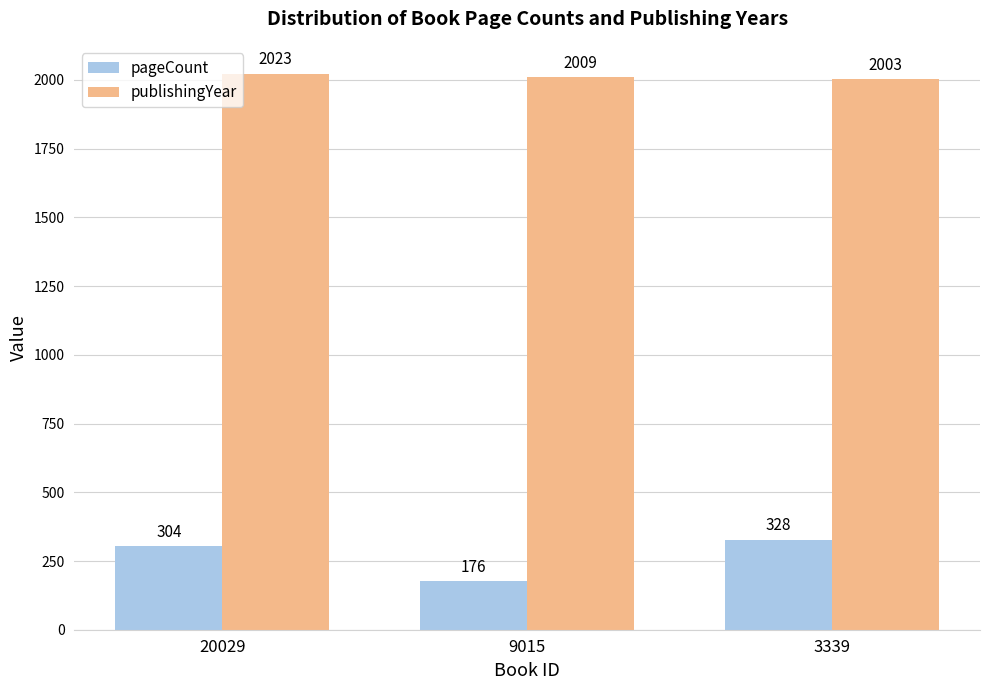

What is the difference between the highest and lowest values at 20029?

1719